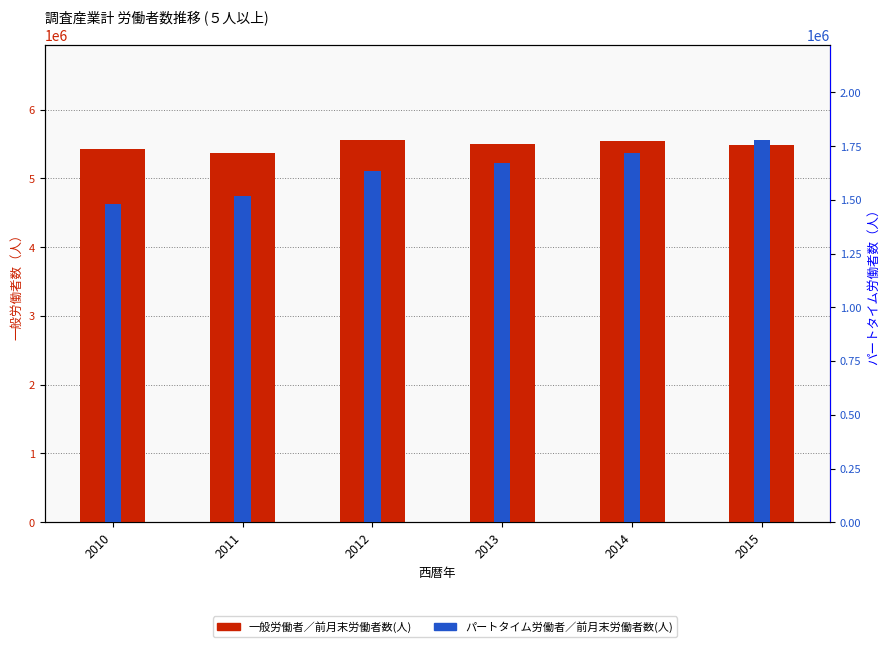

What is the difference between the second highest and second lowest values in the 一般労働者／前月末労働者数(人) series?

111502